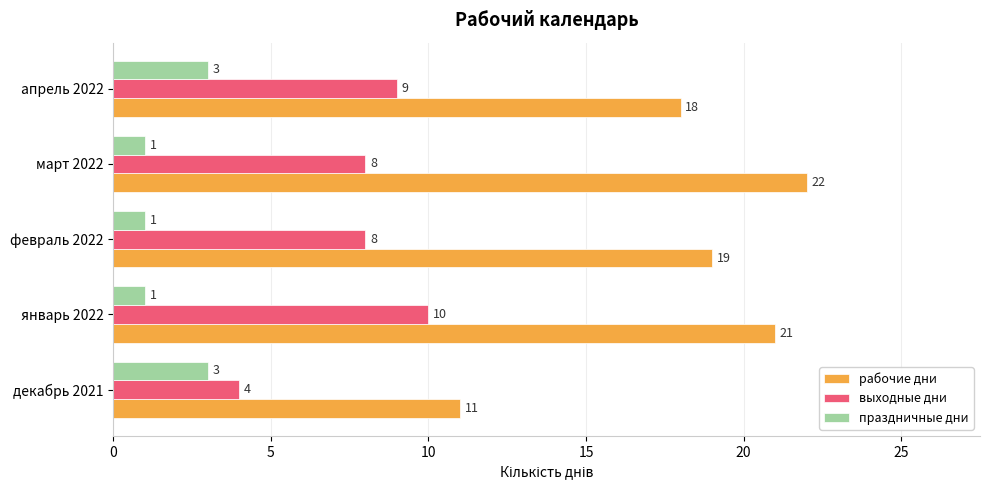

At which category is the sum across all series the highest?

январь 2022